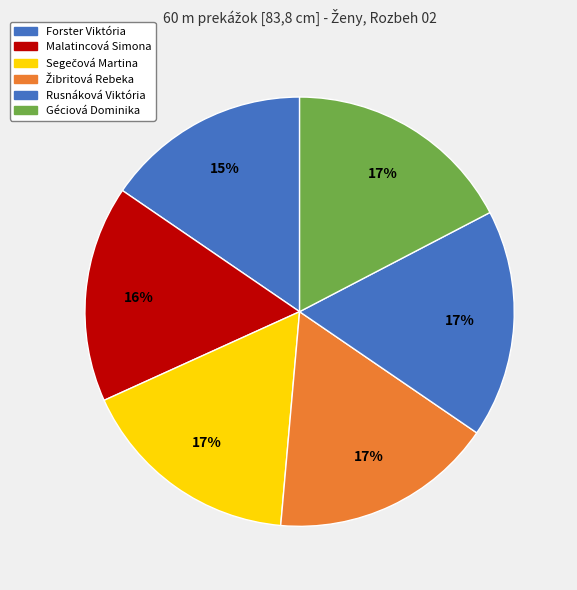

How many slices are in this pie chart?

6